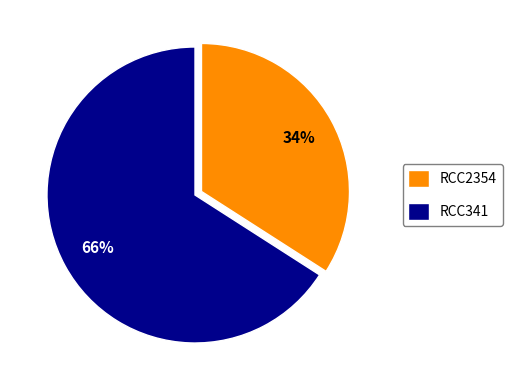

How many segments does this pie chart have?

2